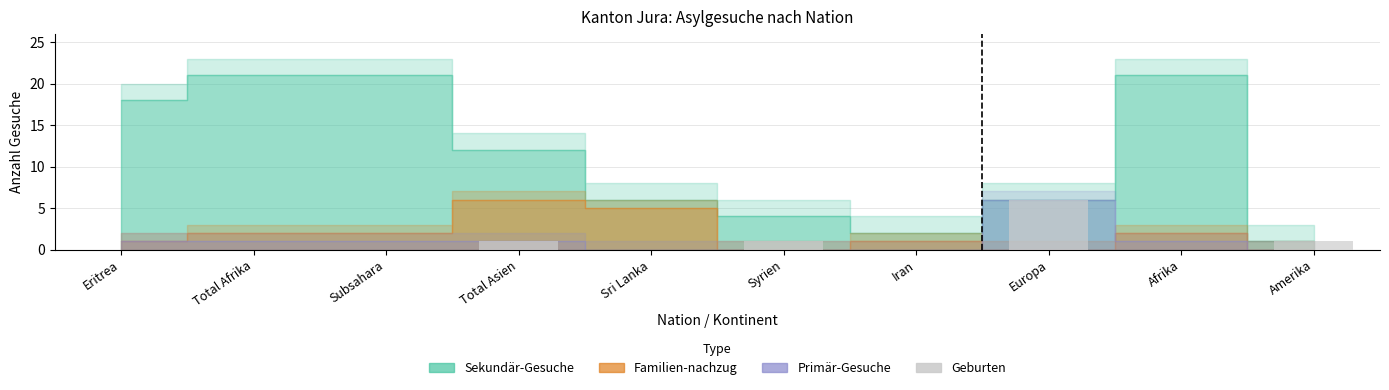

What is the maximum value shown in the chart?

6